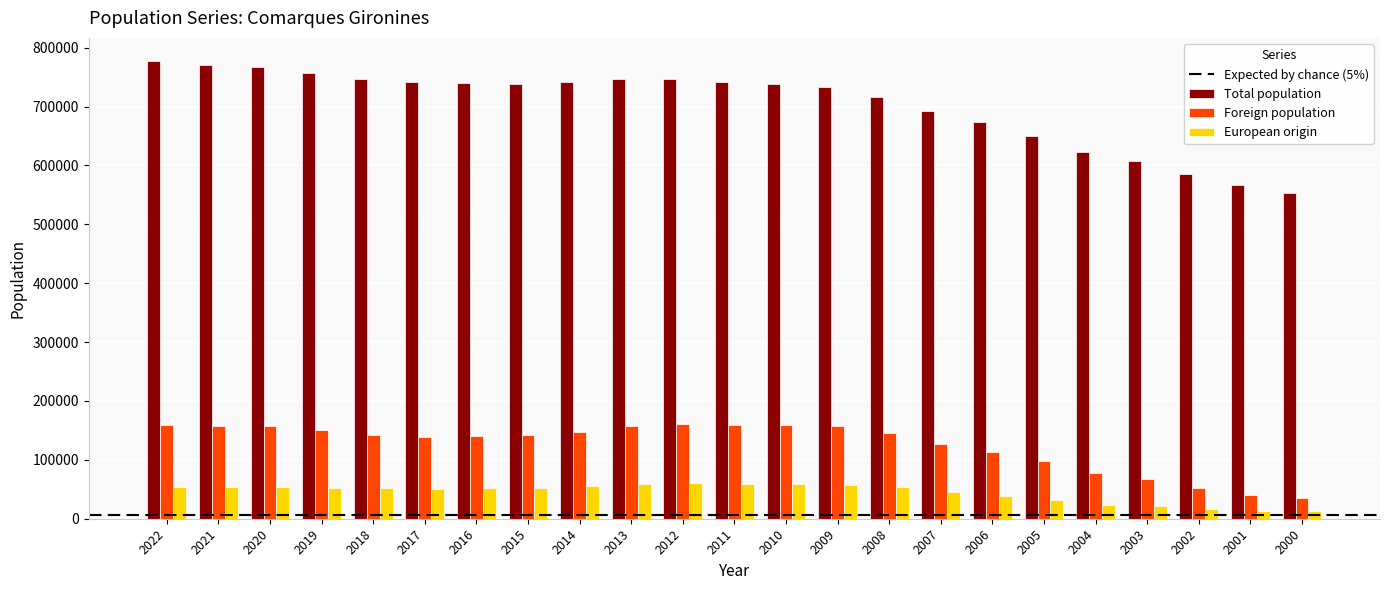

At how many categories does at least one series exceed 310718?

23